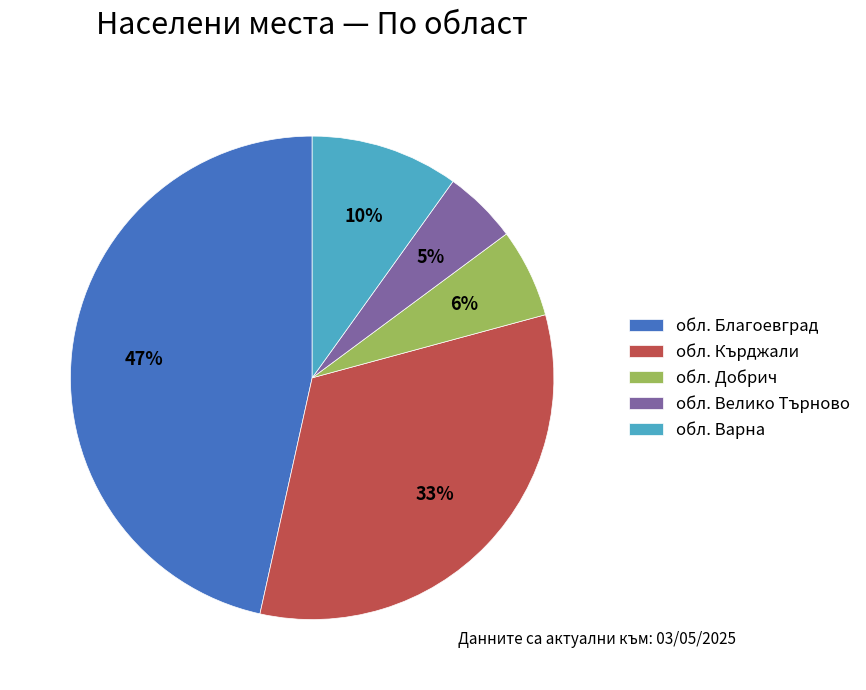

To the nearest percent, what percentage of the pie is обл. Добрич?

6%